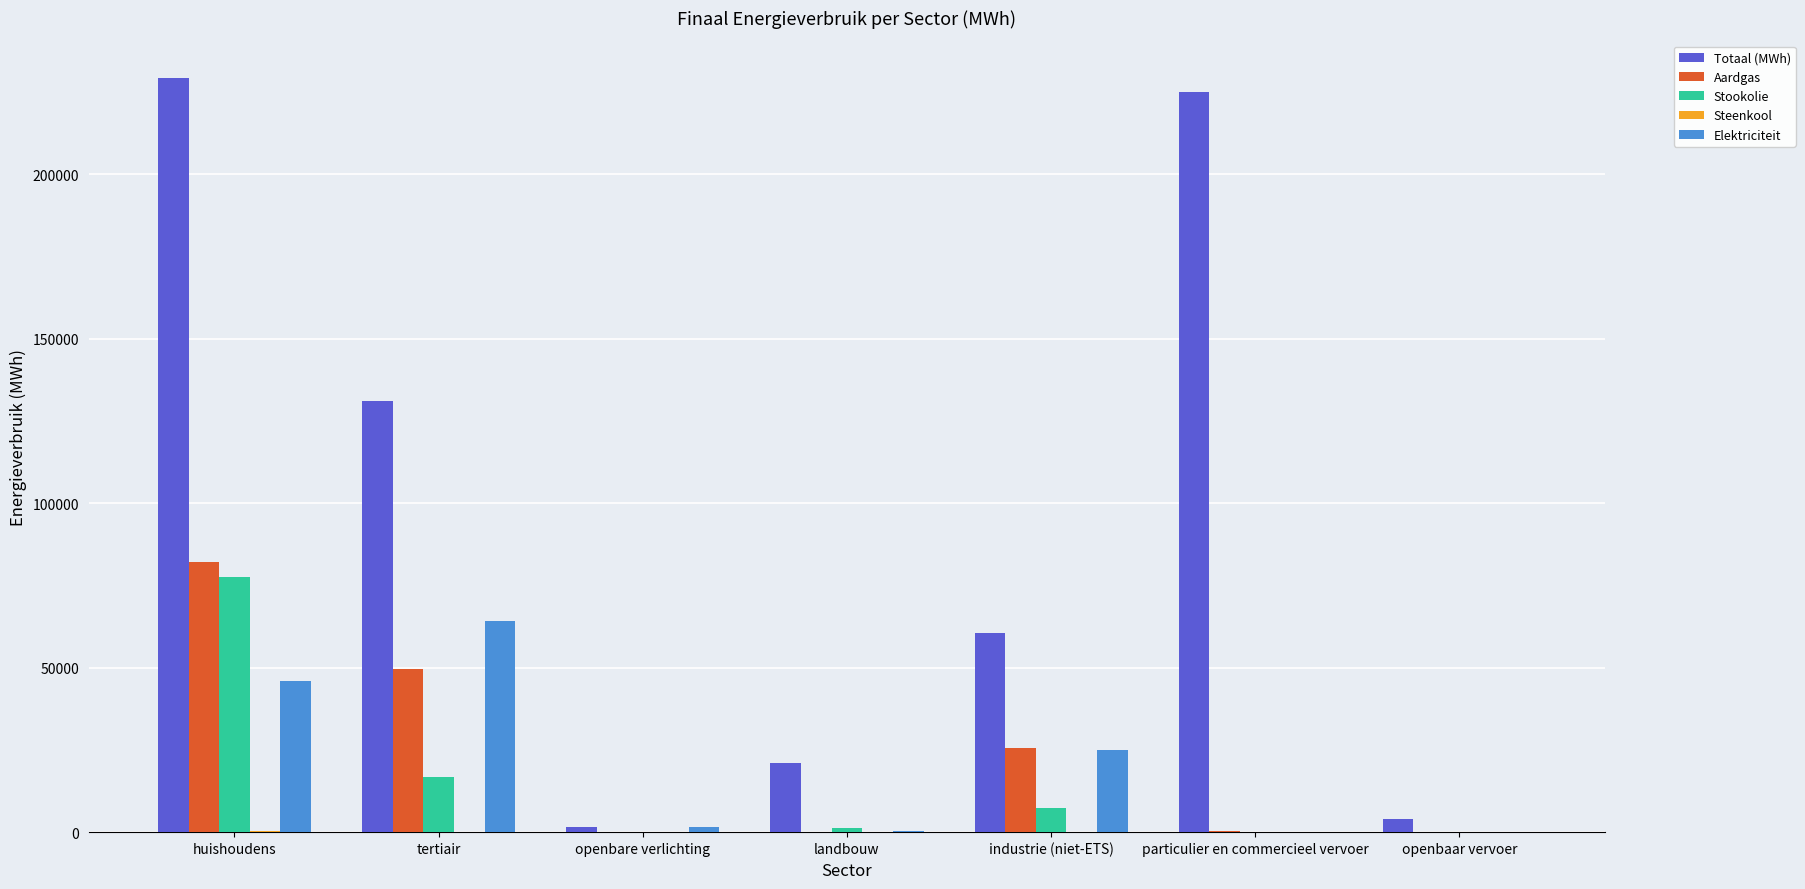

Between tertiair and industrie (niet-ETS), which series saw the biggest shift?

Totaal (MWh)